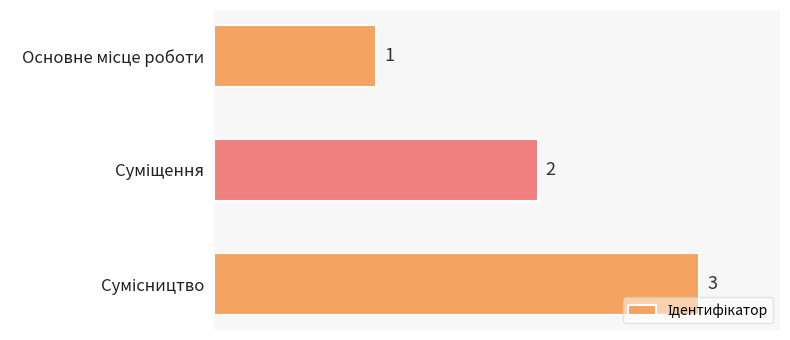

What is the sum of all values?

6